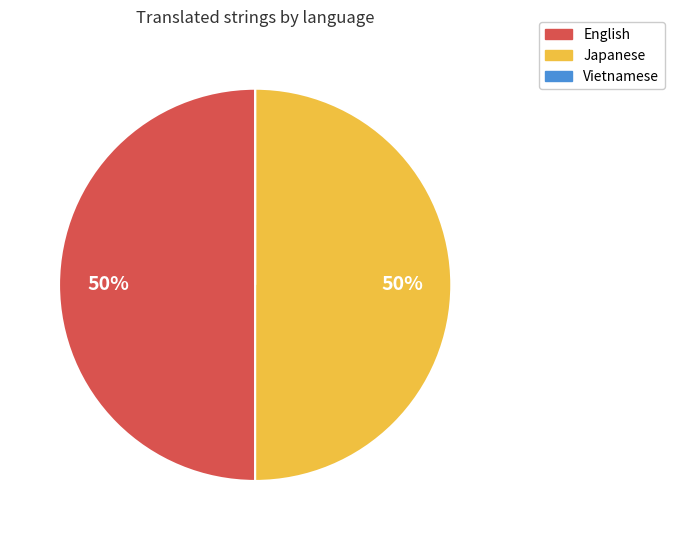

Is the sum of Japanese and English greater than half?

Yes